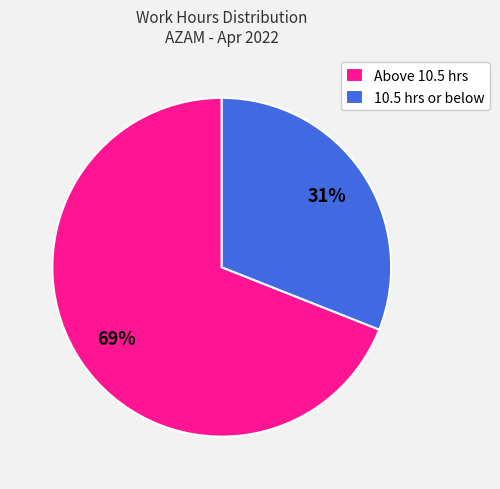

Is it true that 10.5 hrs or below is 31% of the pie?

True